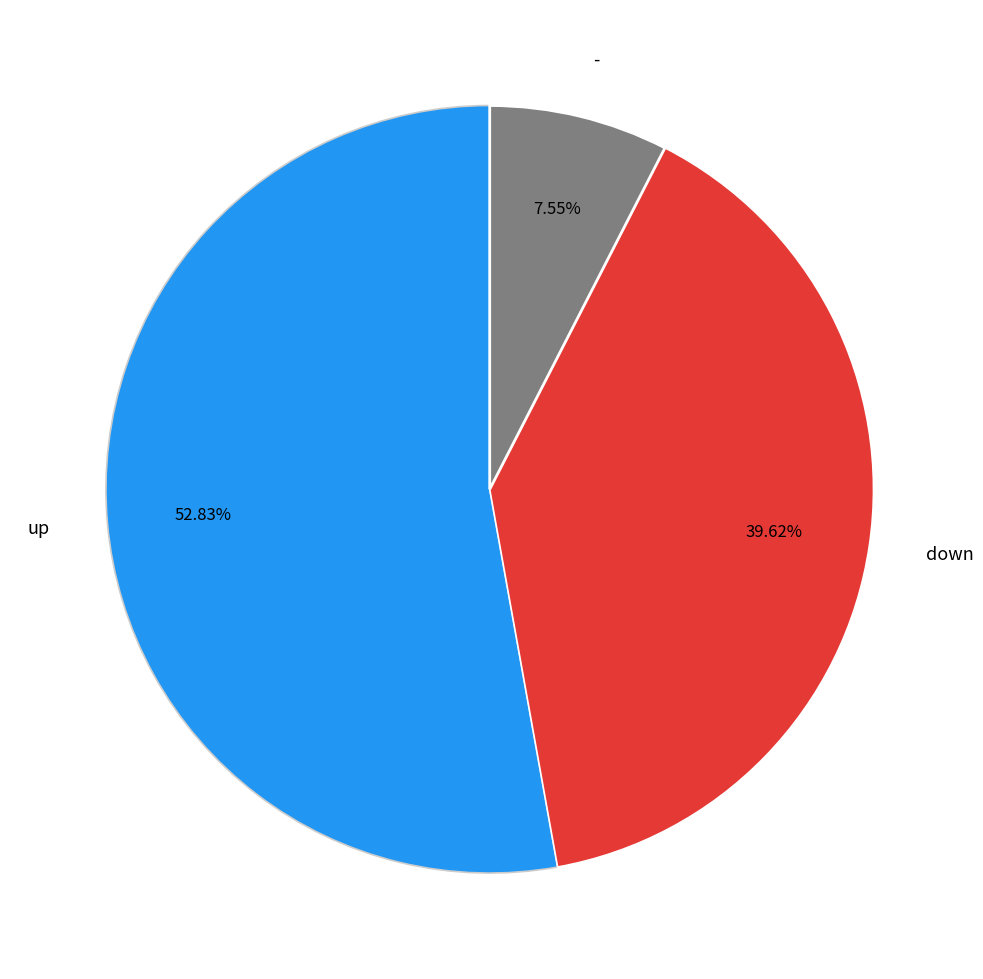

What percentage do - and down together represent?

47.2%